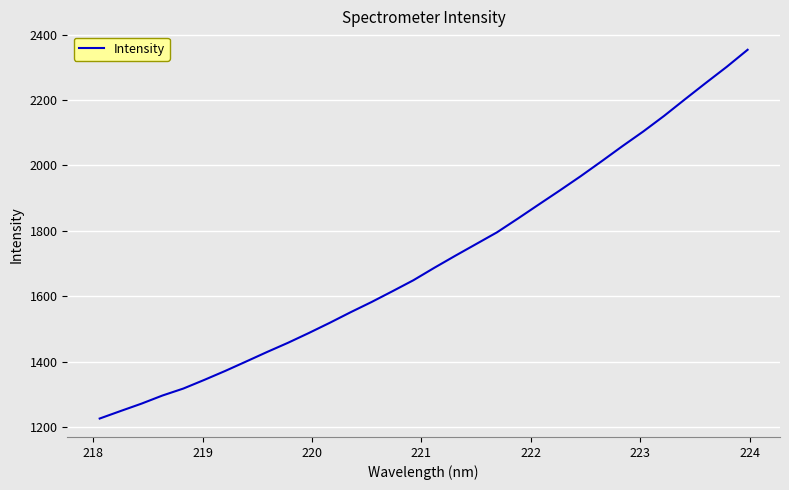

What is the smallest value displayed?

1226.8